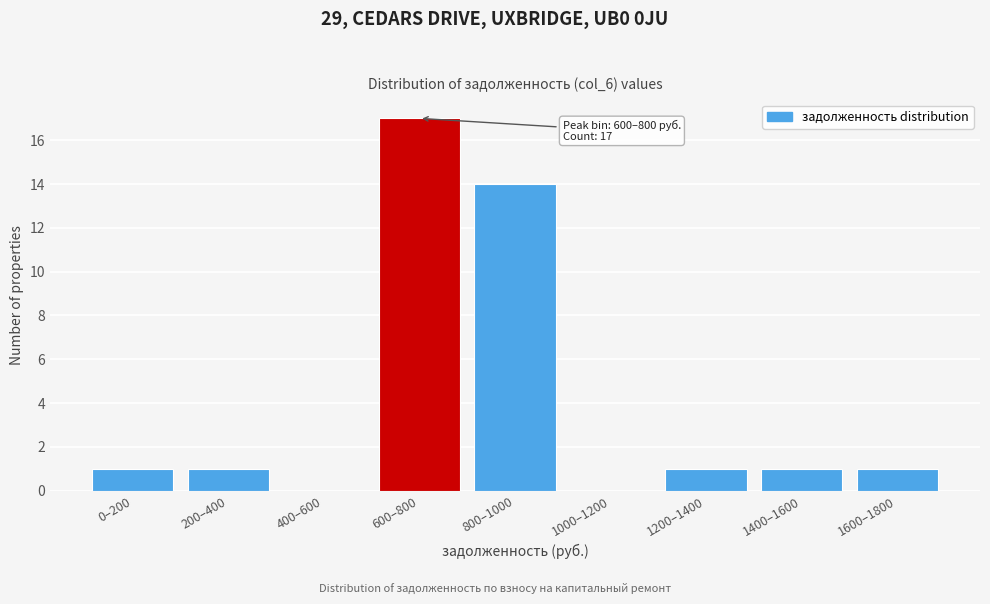

Reading right to left, transcribe all the data shown in this chart.

1600–1800=1	1400–1600=1	1200–1400=1	1000–1200=0	800–1000=14	600–800=17	400–600=0	200–400=1	0–200=1